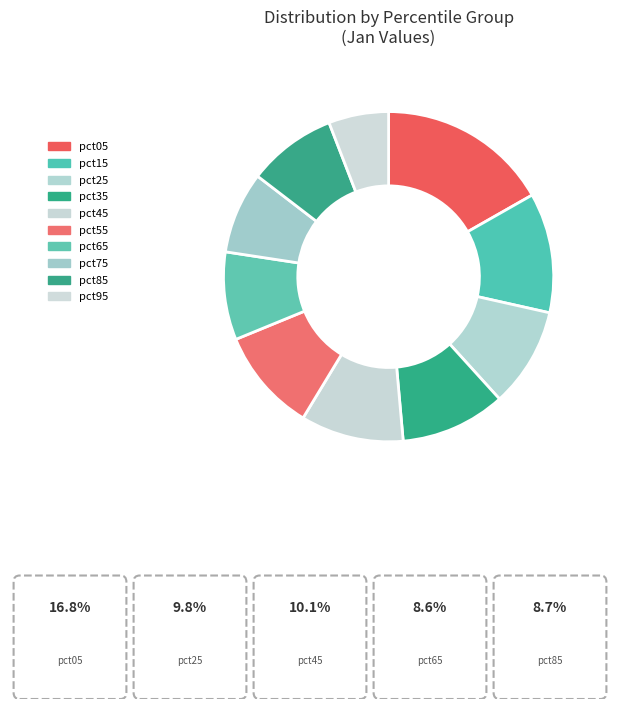

The pct55 slice represents 17% of the pie. True or false?

False